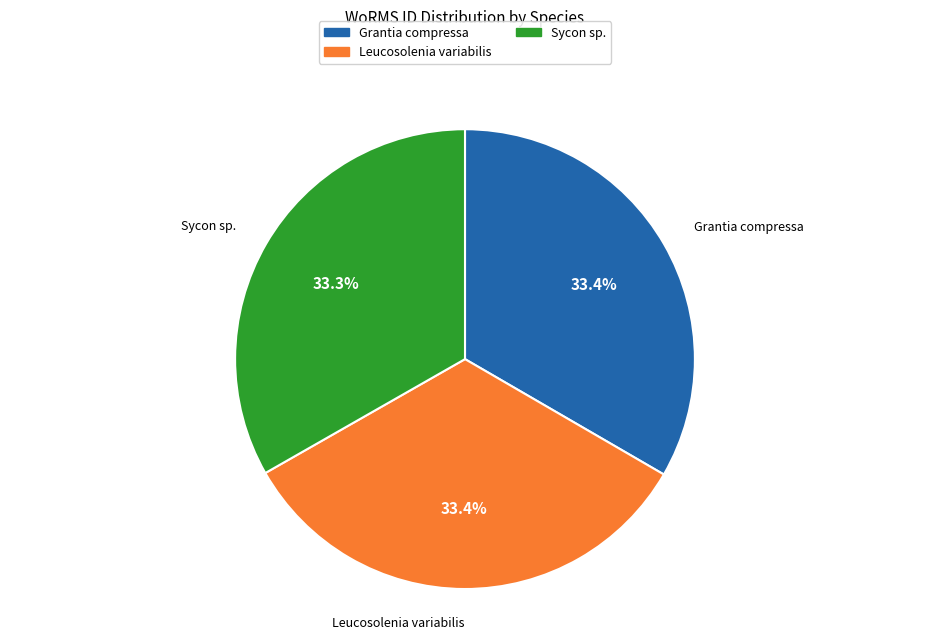

What is the total percentage of Grantia compressa and Leucosolenia variabilis?

66.7%